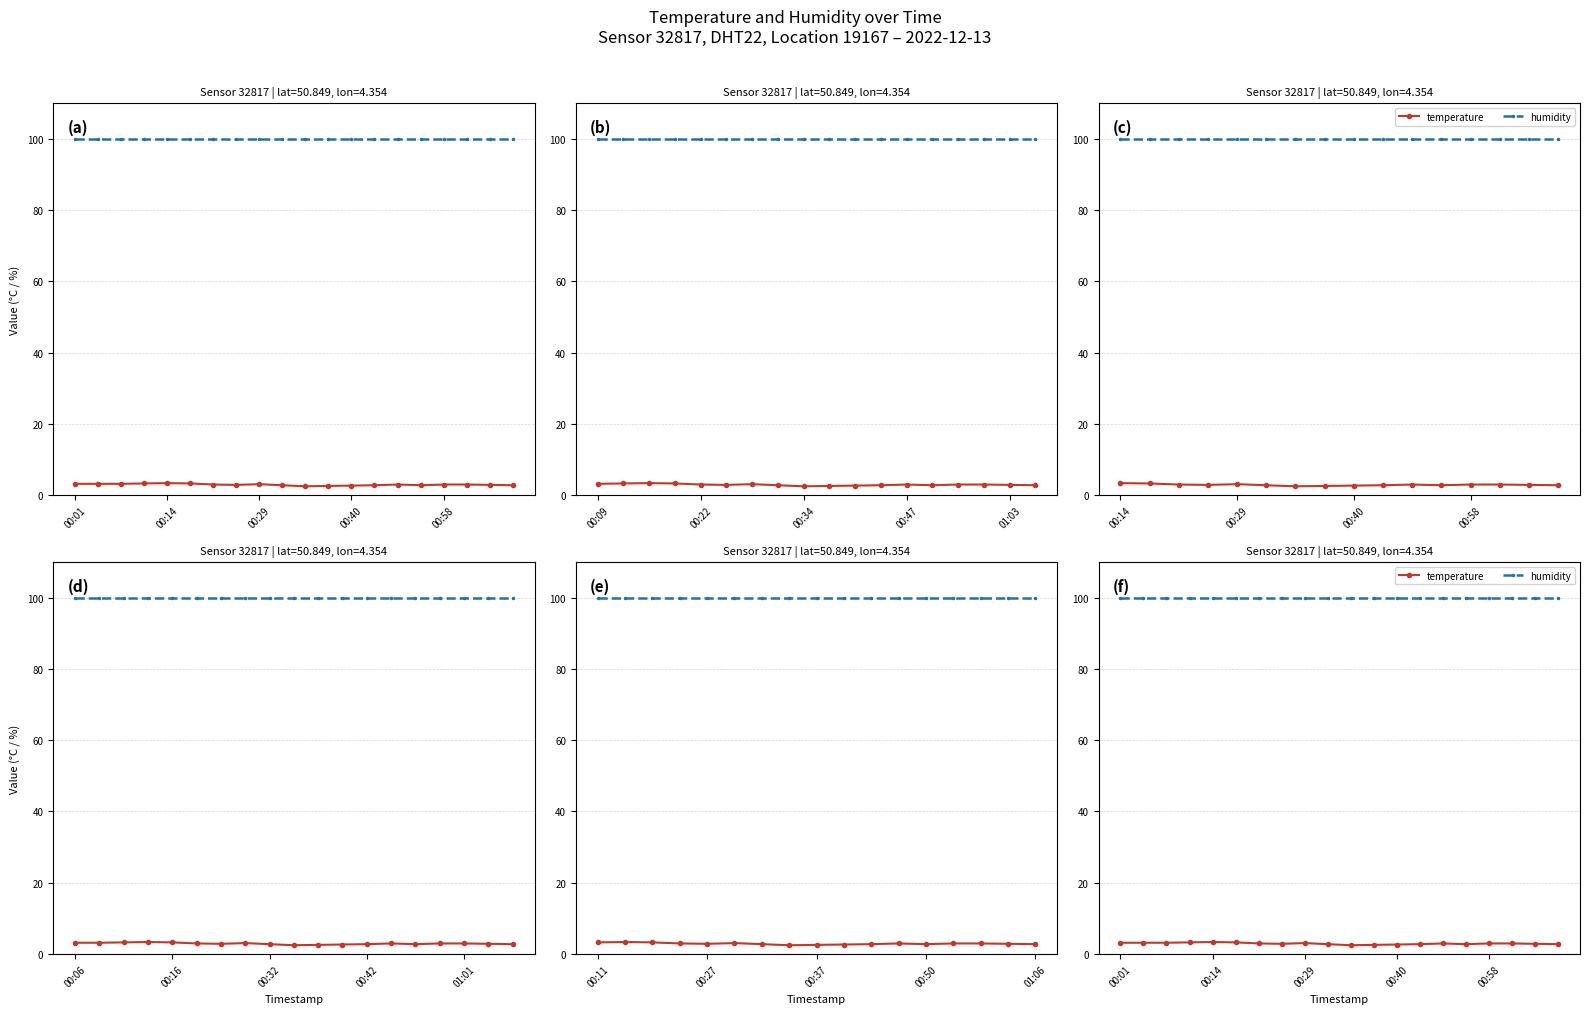

Is the value of humidity at 16 greater than the value of temperature at 13?

Yes